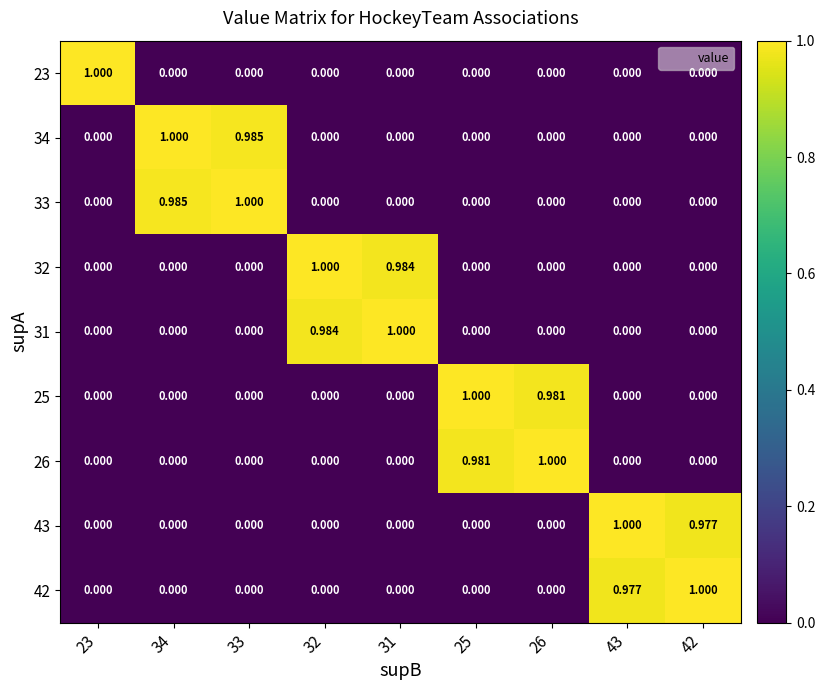

How many categories are shown in the chart?

9